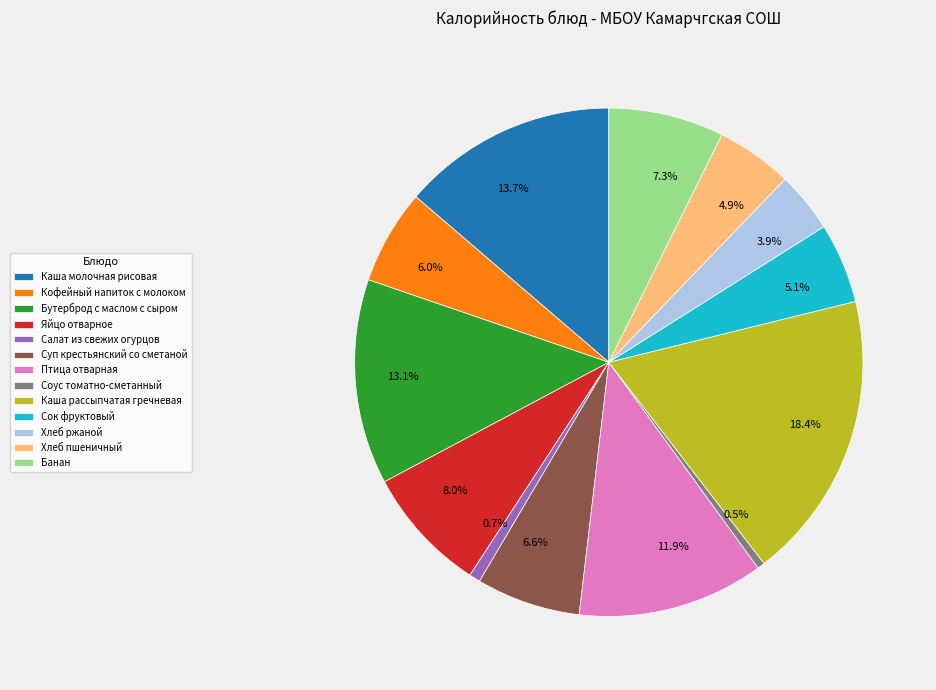

Is it true that Каша рассыпчатая гречневая is 30% of the pie?

False